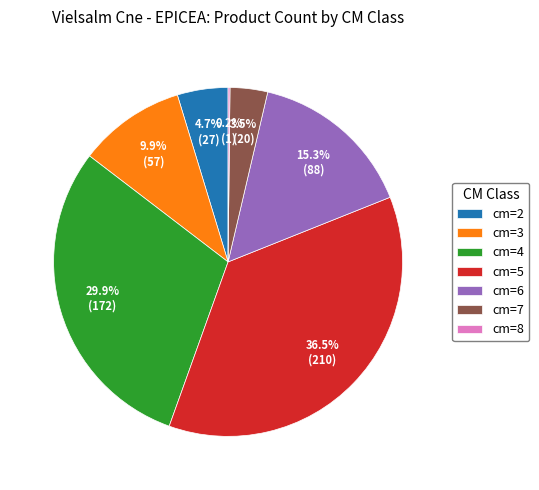

Between cm=3 and cm=2, which is larger?

cm=3